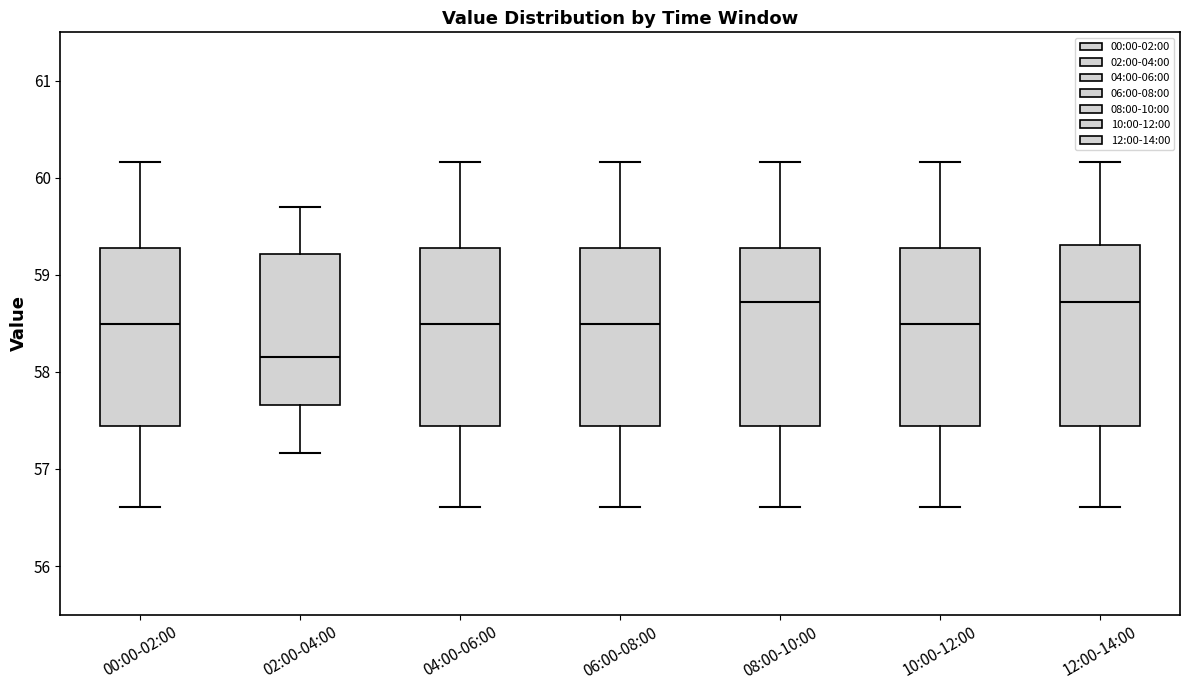

Reading left to right, transcribe this box plot: for each box, give where its median line is, the range the box spans, and where its two whiskers end, as read against the y-axis. The values are not printed on the chart, so give them approximately, as read against the axis.

00:00-02:00: median 58.5, box 57.4 to 59.3, whiskers 56.6 to 60.2
02:00-04:00: median 58.2, box 57.7 to 59.2, whiskers 57.2 to 59.7
04:00-06:00: median 58.5, box 57.4 to 59.3, whiskers 56.6 to 60.2
06:00-08:00: median 58.5, box 57.4 to 59.3, whiskers 56.6 to 60.2
08:00-10:00: median 58.7, box 57.4 to 59.3, whiskers 56.6 to 60.2
10:00-12:00: median 58.5, box 57.4 to 59.3, whiskers 56.6 to 60.2
12:00-14:00: median 58.7, box 57.4 to 59.3, whiskers 56.6 to 60.2